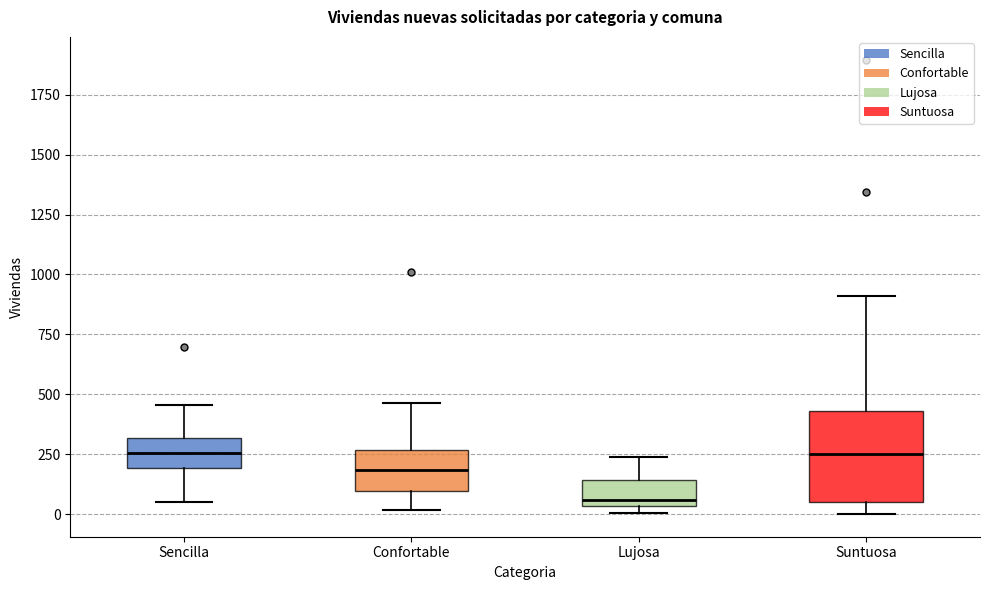

Which box is the tallest, from its lower edge to its upper edge?

Suntuosa